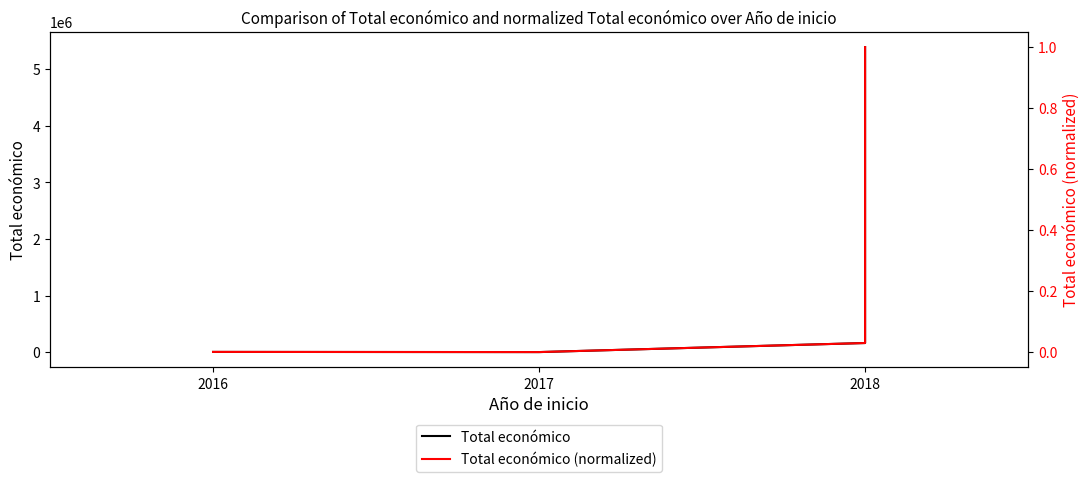

What is the spread (max minus min) of values at 2017?

5000.0